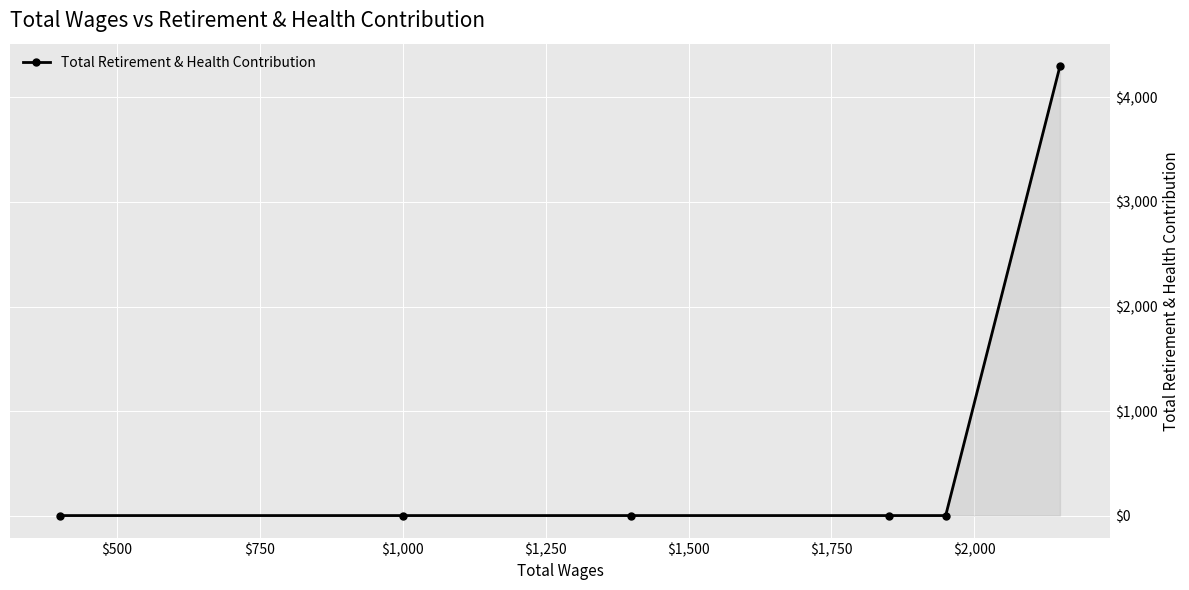

What is the difference between the maximum and second lowest values?

4300